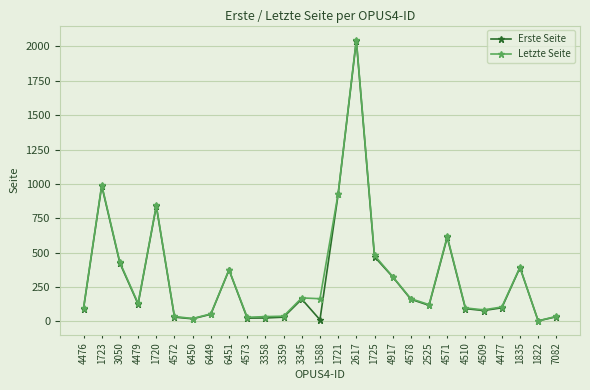

What is the lowest value of the Letzte Seite series?

4